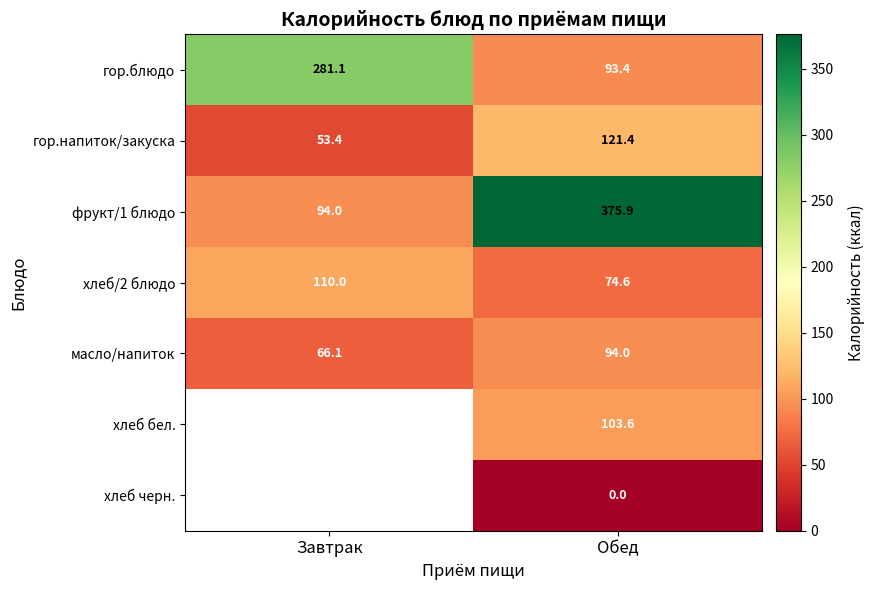

What is the spread (max minus min) of values at Завтрак?

227.7